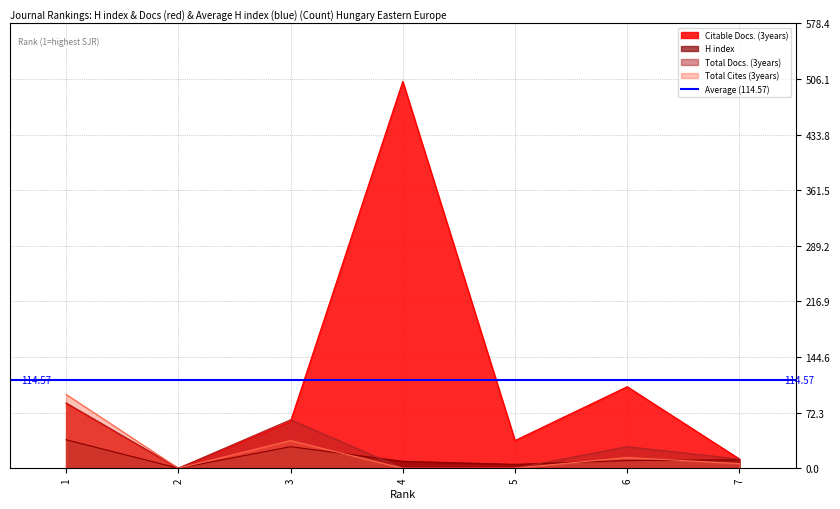

How many data points in Citable Docs. (3years) are less than 61?

3